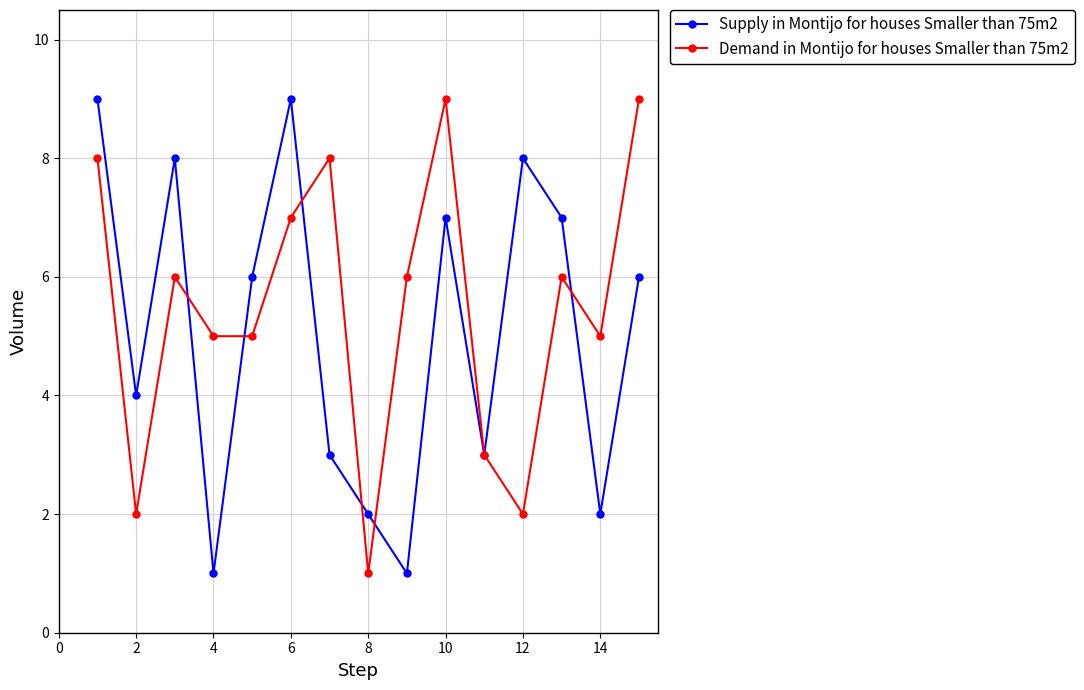

What is the greatest value displayed?

9